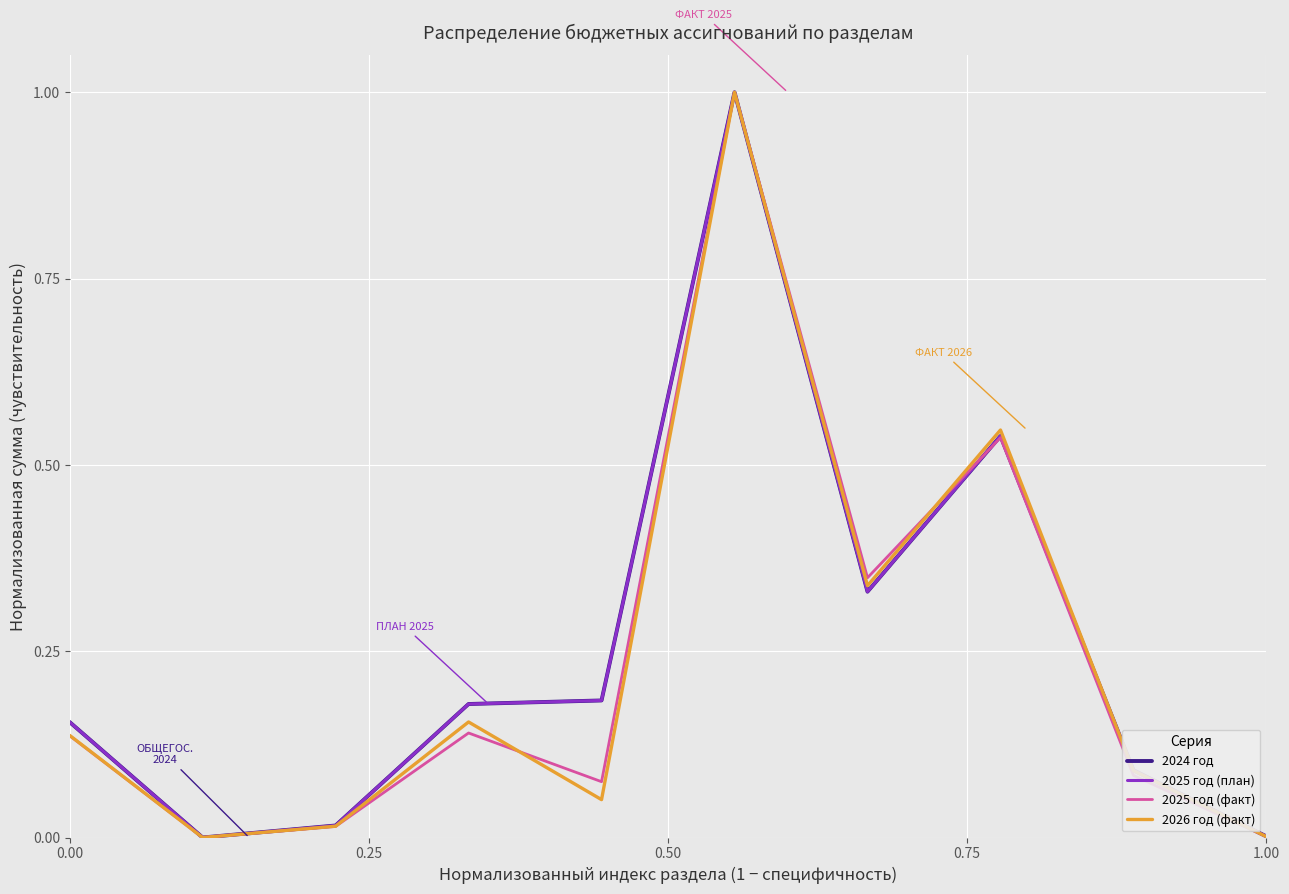

Is this an area chart (filled region under the line)?

No